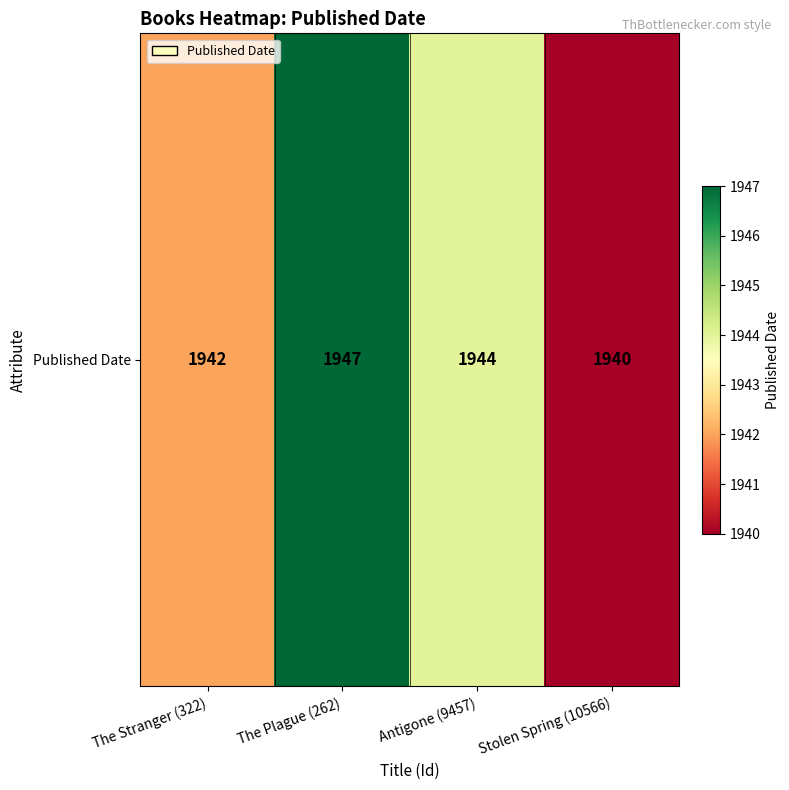

What is the change in value from The Stranger (322) to Stolen Spring (10566)?

-2